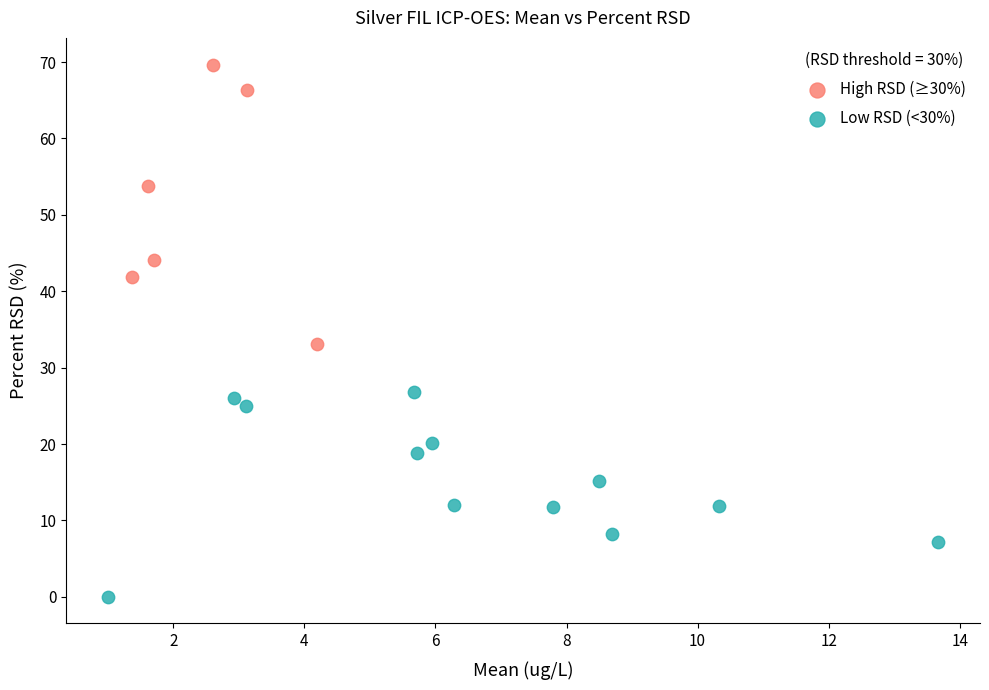

Which series has the largest Y range (max minus min)?

High RSD (≥30%)